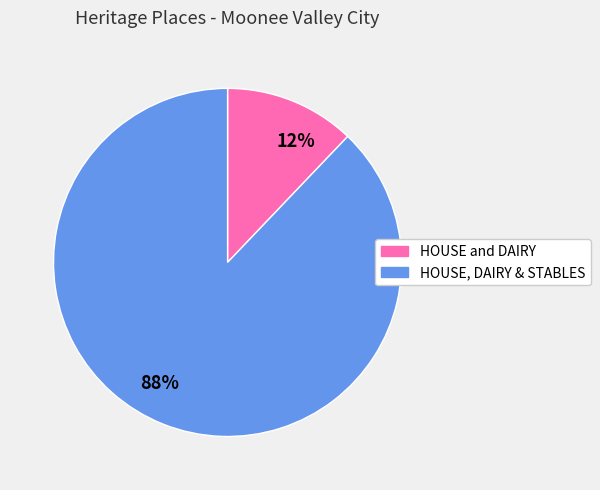

What percentage is the 12% slice, to the nearest percent?

12%